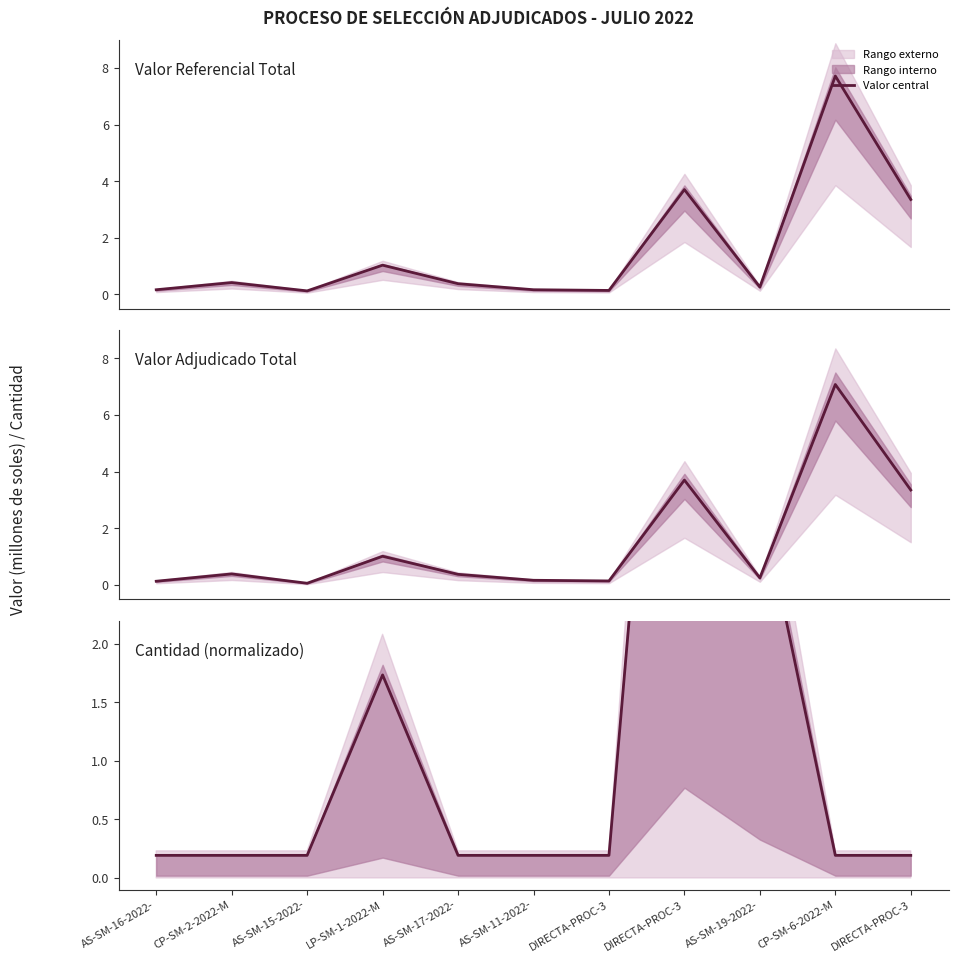

Is the value of Valor Referencial Total at DIRECTA-PROC-3 greater than the value of Cantidad (normalizado) at AS-SM-17-2022-?

No